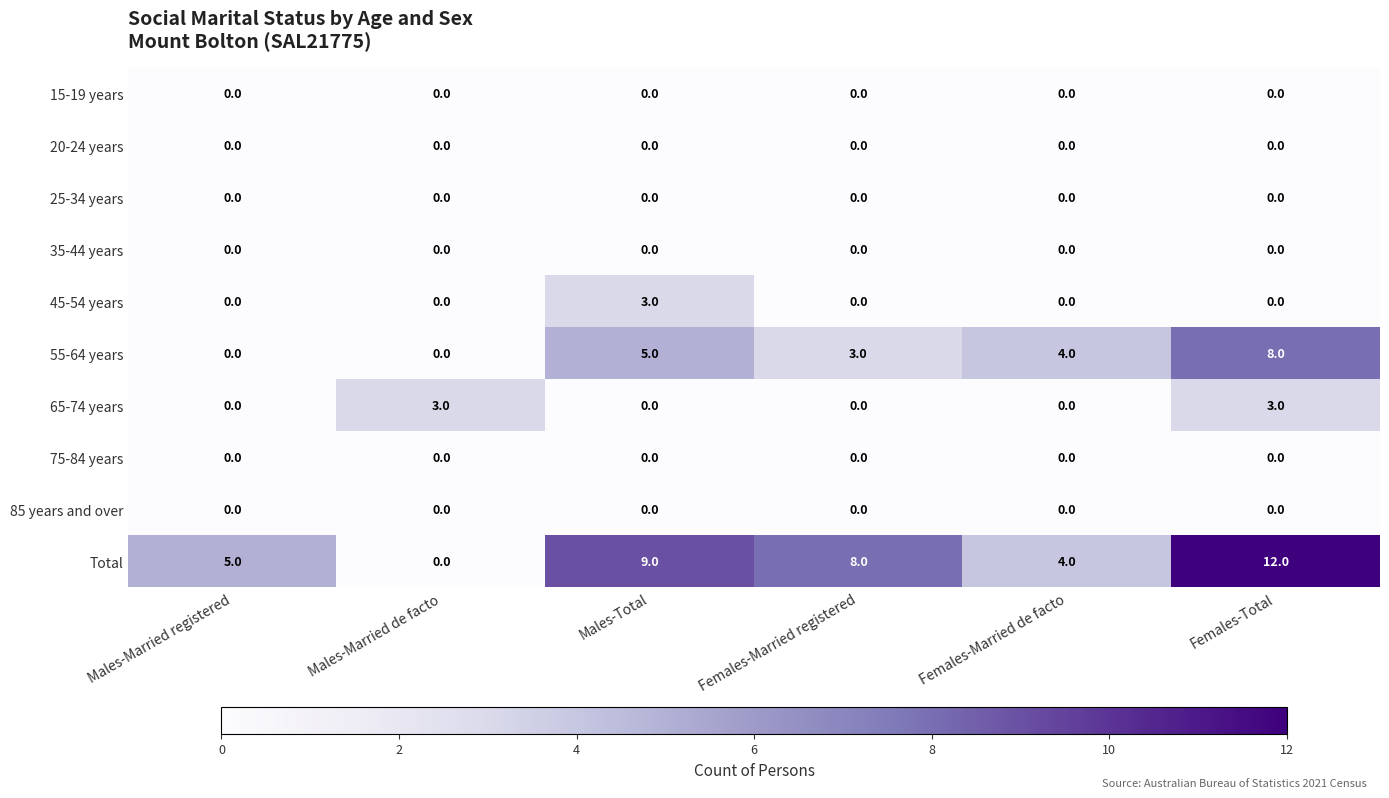

True or false: 45-54 years has a value of 0 at Males-Married registered.

True